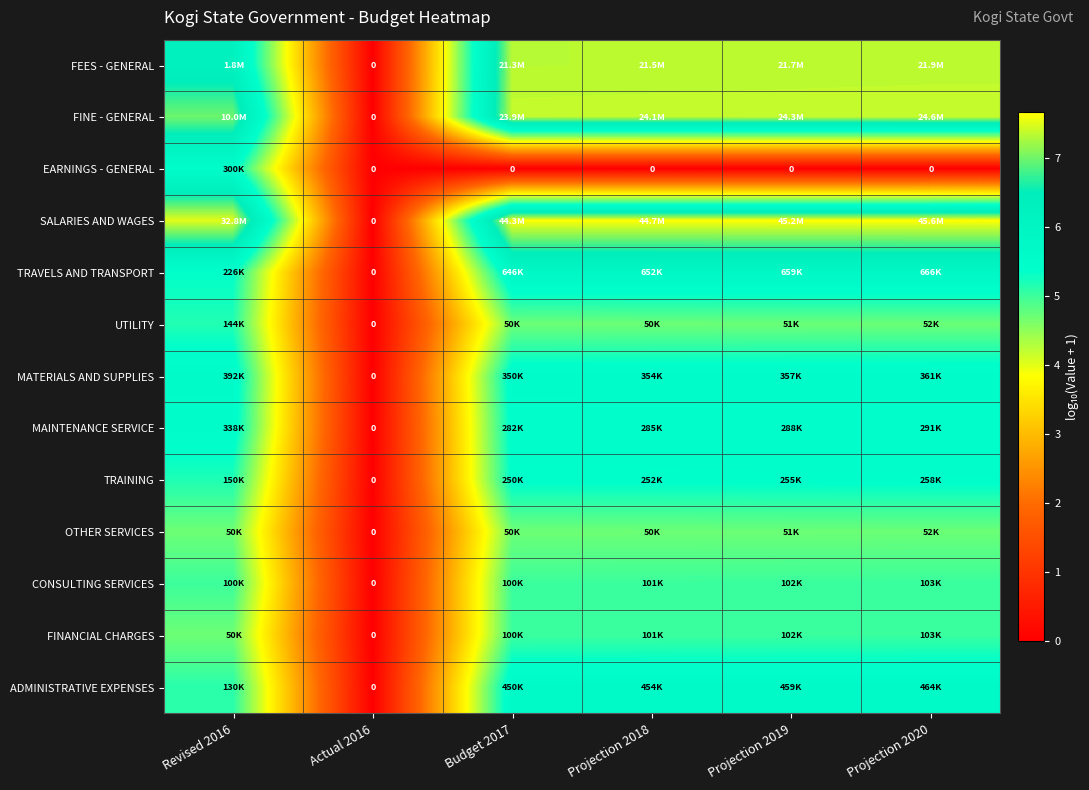

How many distinct data groups are displayed?

13